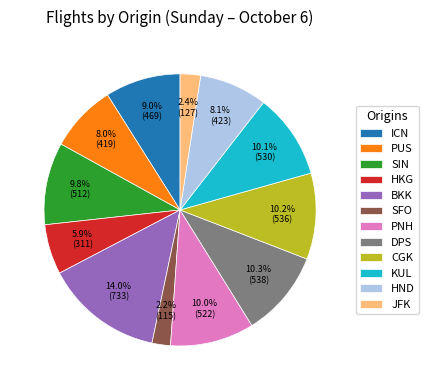

To the nearest percent, what is the difference between the largest and smallest slice percentages?

12%